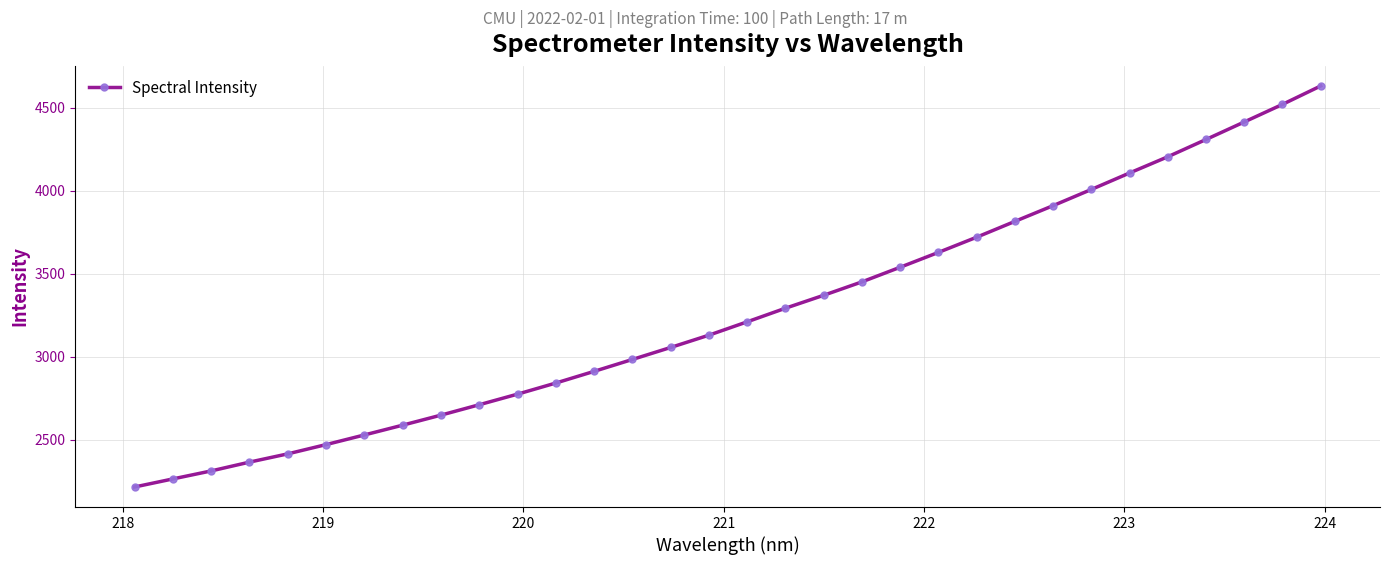

True or false: there are more than 2 points higher than both neighbors.

False